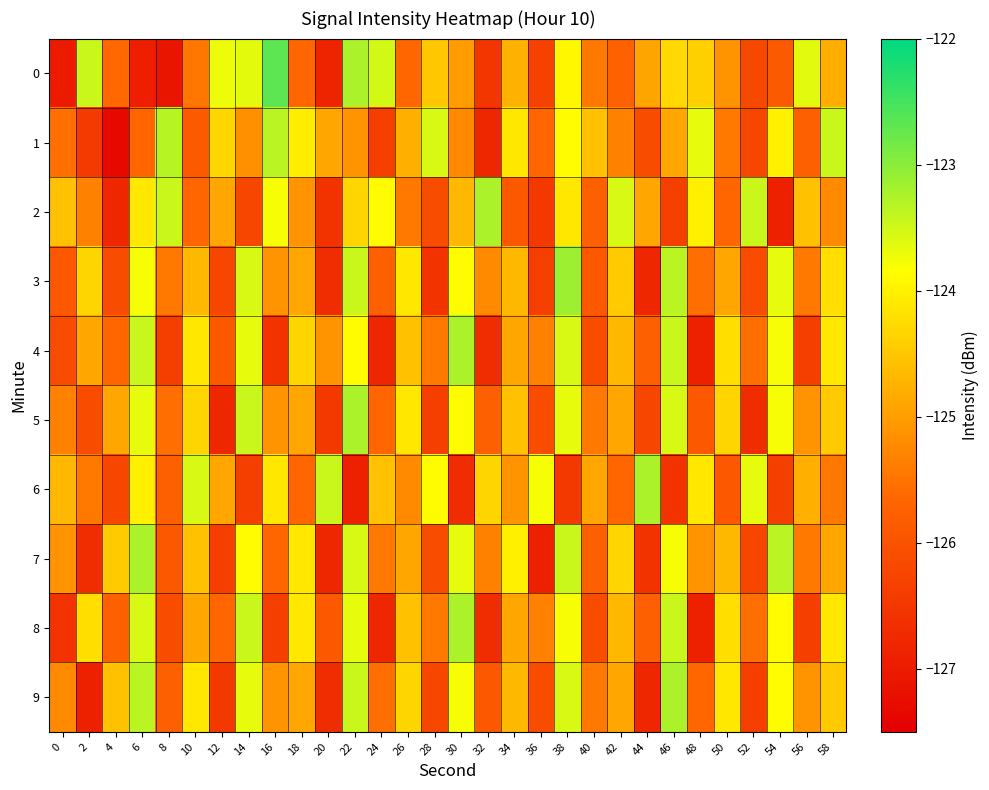

Reading left to right, extract all data points from this chart.

0: 0=-127.0	2=-123.5	4=-125.6	6=-126.9	8=-127.1	10=-125.5	12=-123.7	14=-123.6	16=-122.7	18=-125.7	20=-126.8	22=-123.2	24=-123.5	26=-125.7	28=-124.5	30=-125.0	32=-126.5	34=-124.8	36=-126.3	38=-123.9	40=-125.4	42=-125.7	44=-124.9	46=-124.3	48=-124.4	50=-125.1	52=-126.2	54=-125.9	56=-123.6	58=-124.8
1: 0=-125.5	2=-126.4	4=-127.3	6=-125.7	8=-123.3	10=-125.9	12=-124.3	14=-125.1	16=-123.3	18=-124.1	20=-124.9	22=-125.1	24=-126.3	26=-124.8	28=-123.6	30=-125.2	32=-126.8	34=-124.1	36=-125.7	38=-123.9	40=-124.6	42=-125.3	44=-126.1	46=-124.9	48=-123.7	50=-125.5	52=-126.2	54=-124.0	56=-125.8	58=-123.5
2: 0=-124.6	2=-125.3	4=-126.8	6=-124.1	8=-123.5	10=-125.7	12=-124.9	14=-126.2	16=-123.8	18=-125.1	20=-126.6	22=-124.3	24=-123.9	26=-125.5	28=-126.1	30=-124.7	32=-123.2	34=-125.9	36=-126.5	38=-124.1	40=-125.8	42=-123.6	44=-124.9	46=-126.3	48=-124.0	50=-125.7	52=-123.5	54=-126.9	56=-124.6	58=-125.2
3: 0=-125.9	2=-124.3	4=-126.1	6=-123.8	8=-125.5	10=-124.7	12=-126.2	14=-123.6	16=-125.1	18=-124.9	20=-126.7	22=-123.5	24=-125.8	26=-124.1	28=-126.6	30=-123.9	32=-125.2	34=-124.7	36=-126.3	38=-123.1	40=-125.9	42=-124.5	44=-126.8	46=-123.3	48=-125.6	50=-124.9	52=-126.1	54=-123.7	56=-125.5	58=-124.2
4: 0=-126.1	2=-124.9	4=-125.7	6=-123.5	8=-126.3	10=-124.1	12=-125.9	14=-123.7	16=-126.6	18=-124.3	20=-125.1	22=-123.9	24=-126.8	26=-124.6	28=-125.5	30=-123.2	32=-126.7	34=-124.9	36=-125.3	38=-123.6	40=-126.1	42=-124.7	44=-125.8	46=-123.5	48=-126.9	50=-124.2	52=-125.6	54=-123.8	56=-126.3	58=-124.1
5: 0=-125.3	2=-126.1	4=-124.9	6=-123.7	8=-125.6	10=-124.3	12=-126.8	14=-123.5	16=-125.1	18=-124.9	20=-126.5	22=-123.2	24=-125.7	26=-124.1	28=-126.3	30=-123.9	32=-125.8	34=-124.6	36=-126.1	38=-123.7	40=-125.5	42=-124.9	44=-126.2	46=-123.6	48=-125.9	50=-124.3	52=-126.7	54=-123.8	56=-125.1	58=-124.5
6: 0=-124.7	2=-125.5	4=-126.2	6=-124.0	8=-125.8	10=-123.6	12=-124.9	14=-126.3	16=-124.1	18=-125.7	20=-123.5	22=-126.9	24=-124.6	26=-125.2	28=-123.9	30=-126.7	32=-124.3	34=-125.1	36=-123.8	38=-126.5	40=-124.9	42=-125.7	44=-123.2	46=-126.6	48=-124.1	50=-125.9	52=-123.7	54=-126.3	56=-124.8	58=-125.5
7: 0=-125.1	2=-126.7	4=-124.5	6=-123.2	8=-125.9	10=-124.6	12=-126.3	14=-123.9	16=-125.7	18=-124.1	20=-126.8	22=-123.6	24=-125.5	26=-124.9	28=-126.1	30=-123.7	32=-125.3	34=-124.0	36=-126.9	38=-123.5	40=-125.8	42=-124.3	44=-126.6	46=-123.8	48=-125.1	50=-124.7	52=-126.2	54=-123.3	56=-125.5	58=-124.9
8: 0=-126.6	2=-124.2	4=-125.8	6=-123.6	8=-126.1	10=-124.9	12=-125.7	14=-123.5	16=-126.3	18=-124.1	20=-125.9	22=-123.7	24=-126.8	26=-124.6	28=-125.5	30=-123.2	32=-126.7	34=-124.9	36=-125.3	38=-123.8	40=-126.1	42=-124.7	44=-125.8	46=-123.5	48=-126.9	50=-124.2	52=-125.6	54=-123.9	56=-126.3	58=-124.1
9: 0=-125.2	2=-126.9	4=-124.6	6=-123.3	8=-125.8	10=-124.1	12=-126.5	14=-123.7	16=-125.1	18=-124.9	20=-126.7	22=-123.5	24=-125.6	26=-124.3	28=-126.2	30=-123.8	32=-125.9	34=-124.7	36=-126.1	38=-123.6	40=-125.5	42=-124.9	44=-126.8	46=-123.2	48=-125.7	50=-124.1	52=-126.3	54=-123.9	56=-125.1	58=-124.5